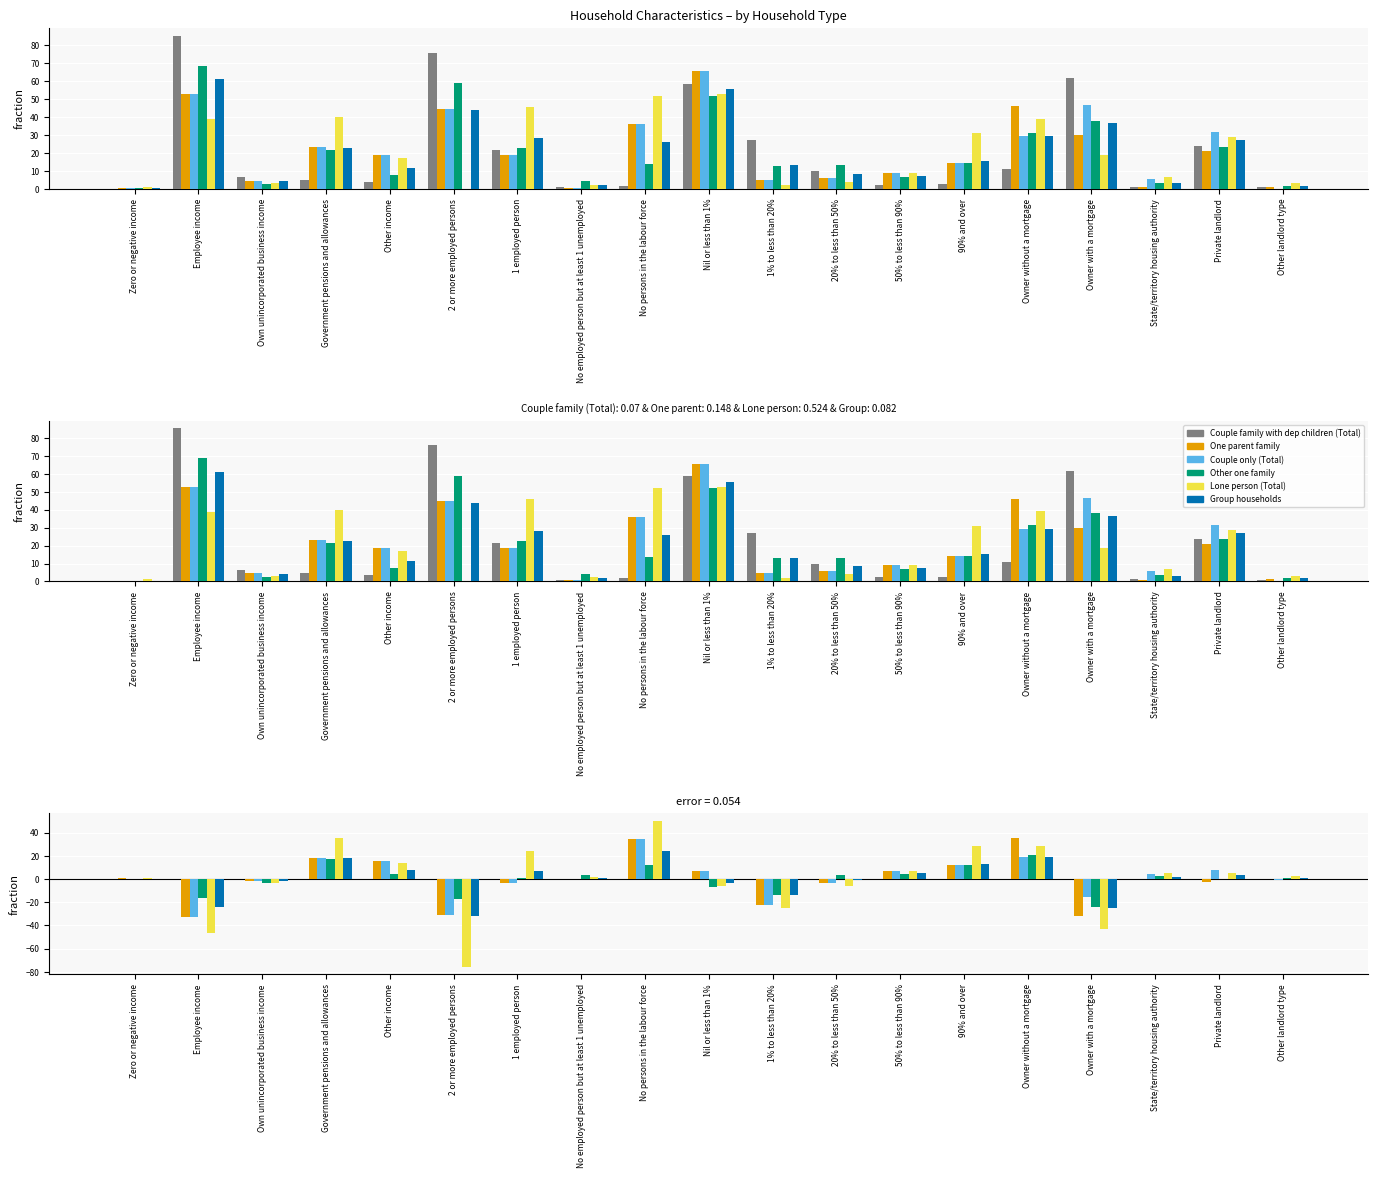

Where does the Lone person (Total) series first go above 2?

Government pensions and allowances